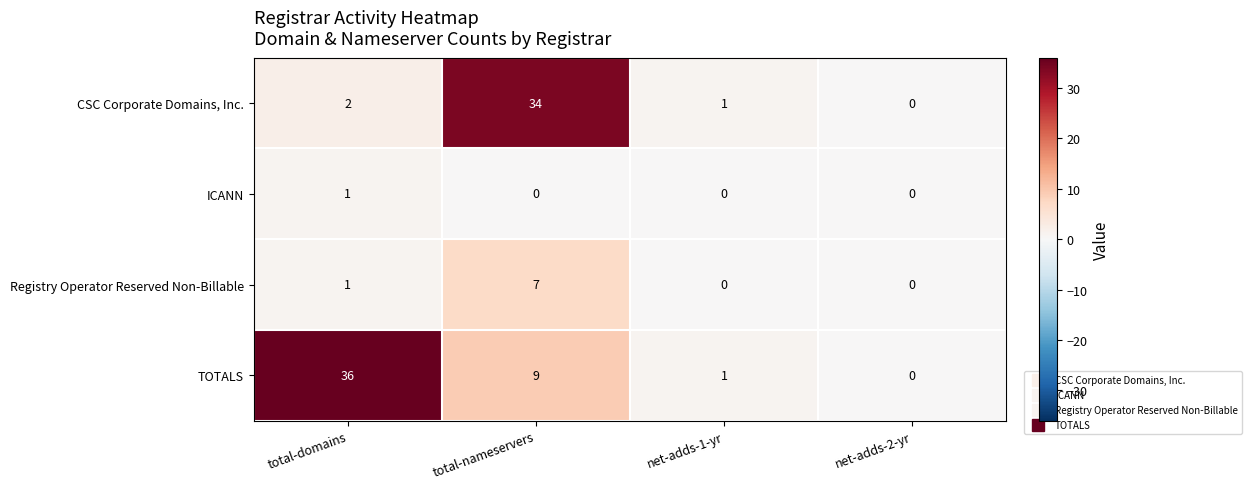

How many Registry Operator Reserved Non-Billable values are between 0 and 7?

4